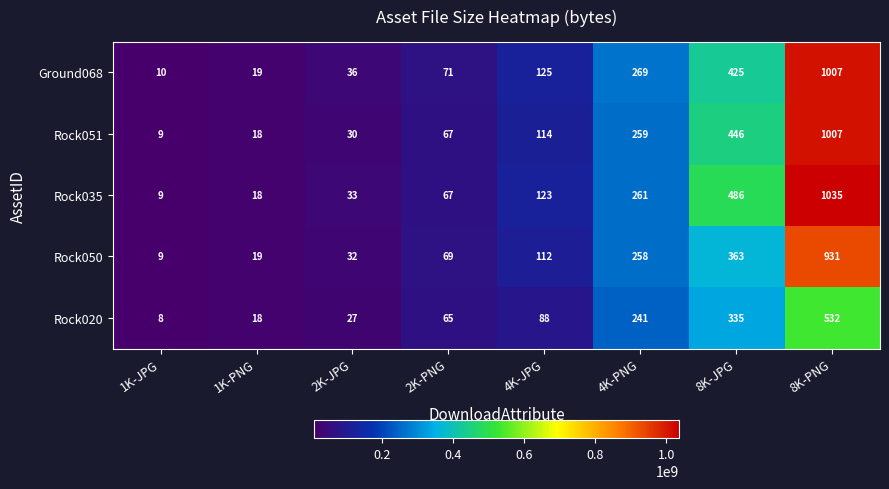

What is the total value across all series at 1K-JPG?

45